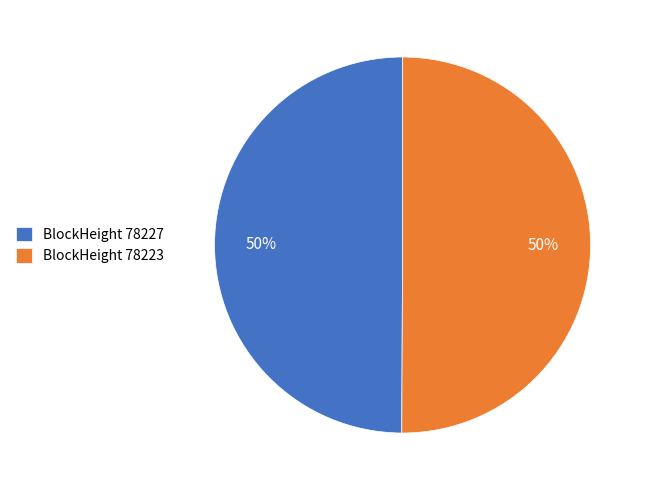

To the nearest percent, what is the combined percentage of BlockHeight 78227 and BlockHeight 78223?

100%